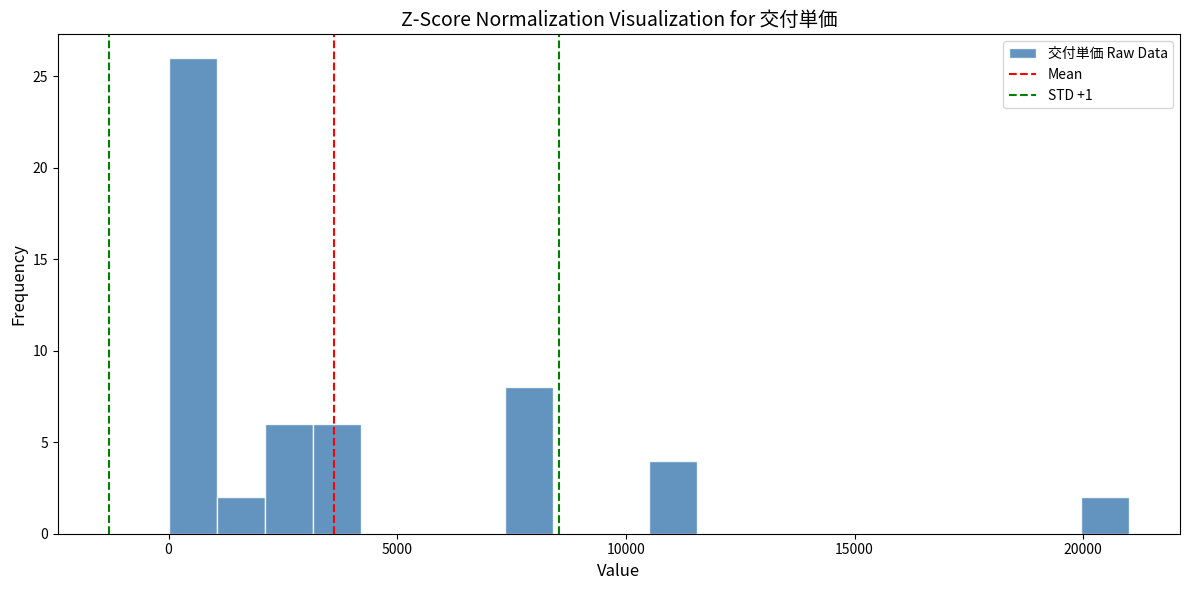

Read against the x-axis, roughly where is the centre of the tallest bar?

500